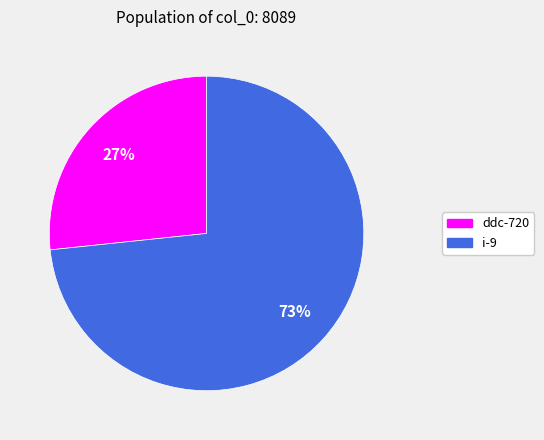

Rank the categories by value from lowest to highest.

ddc-720, i-9